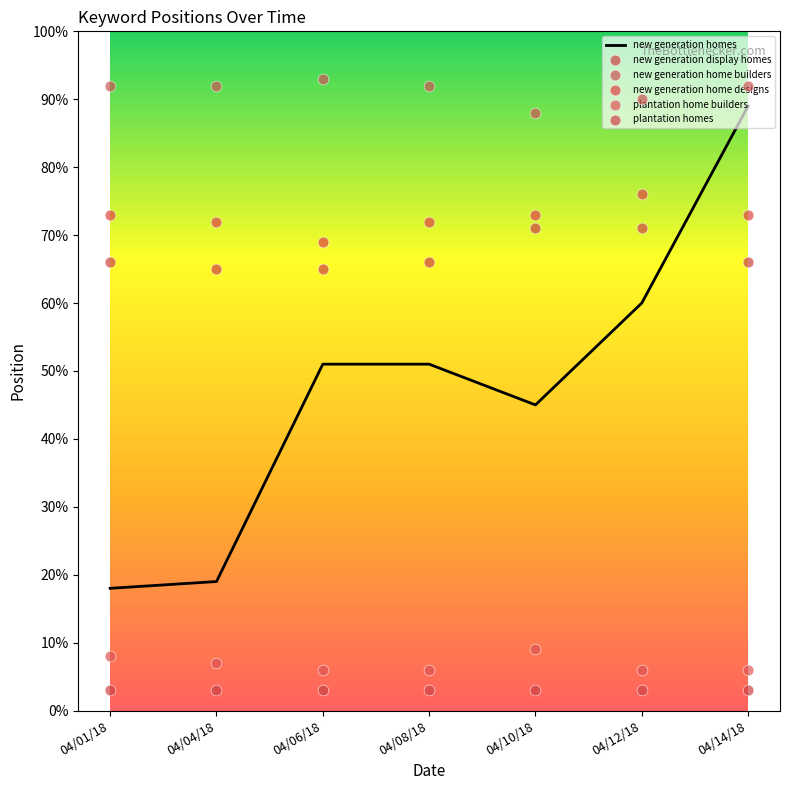

Which series reaches the minimum Y coordinate?

plantation home builders